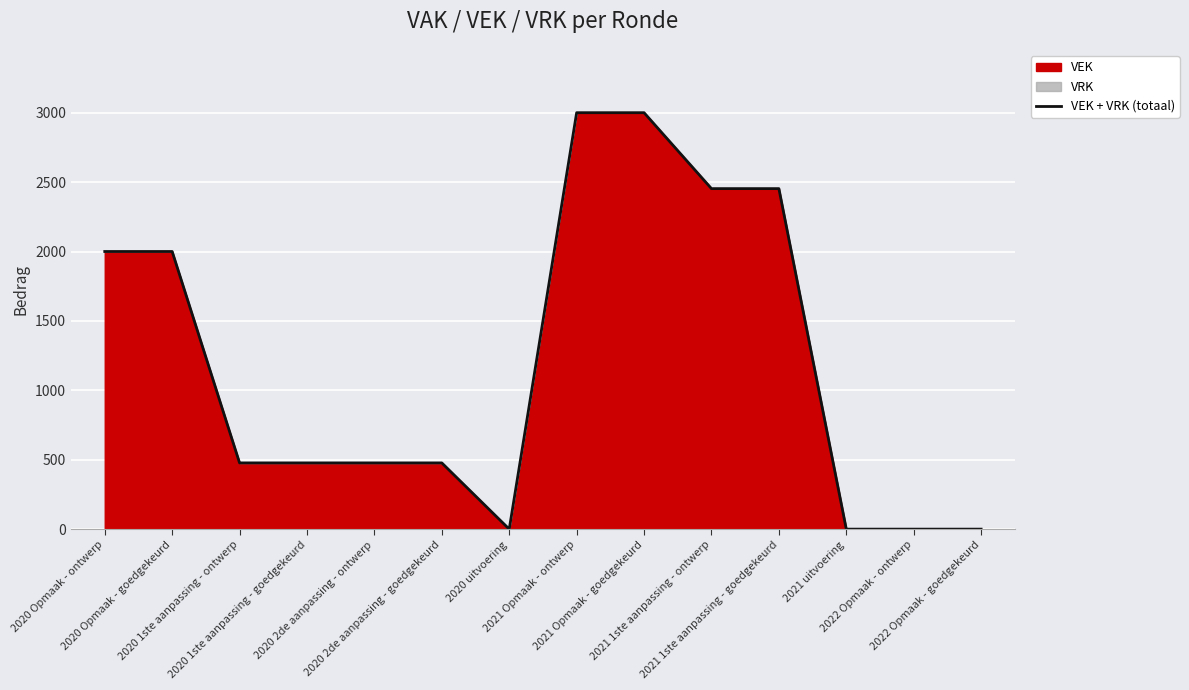

What is the sum of all values?

16814